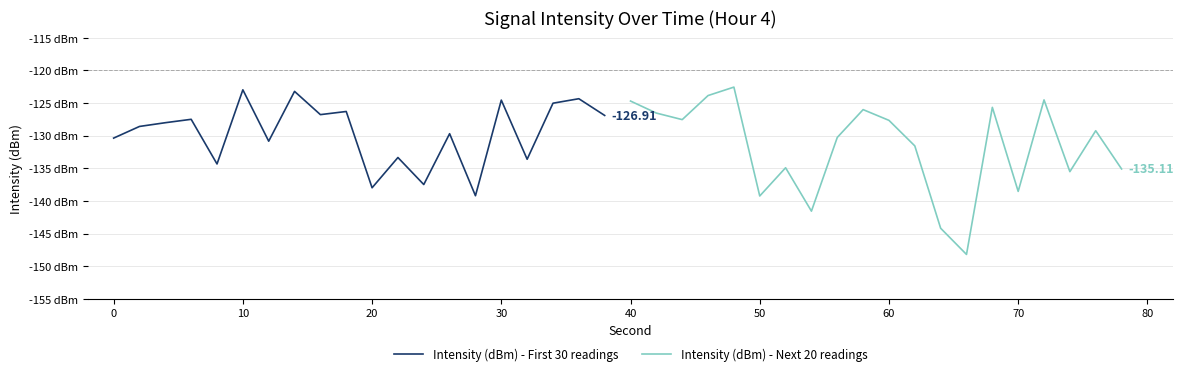

The value of Intensity (dBm) - First 30 readings at 10 is -218.9. True or false?

False